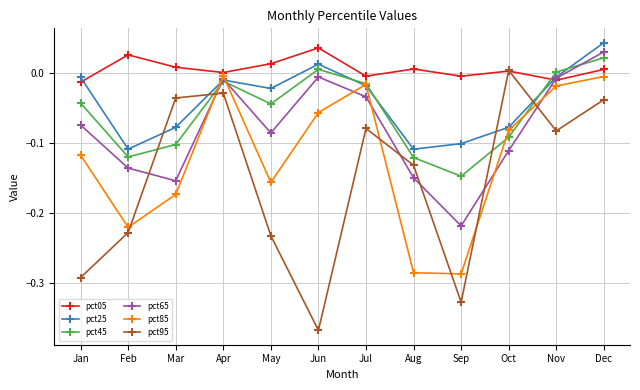

Where is the first local maximum for pct85?

Apr